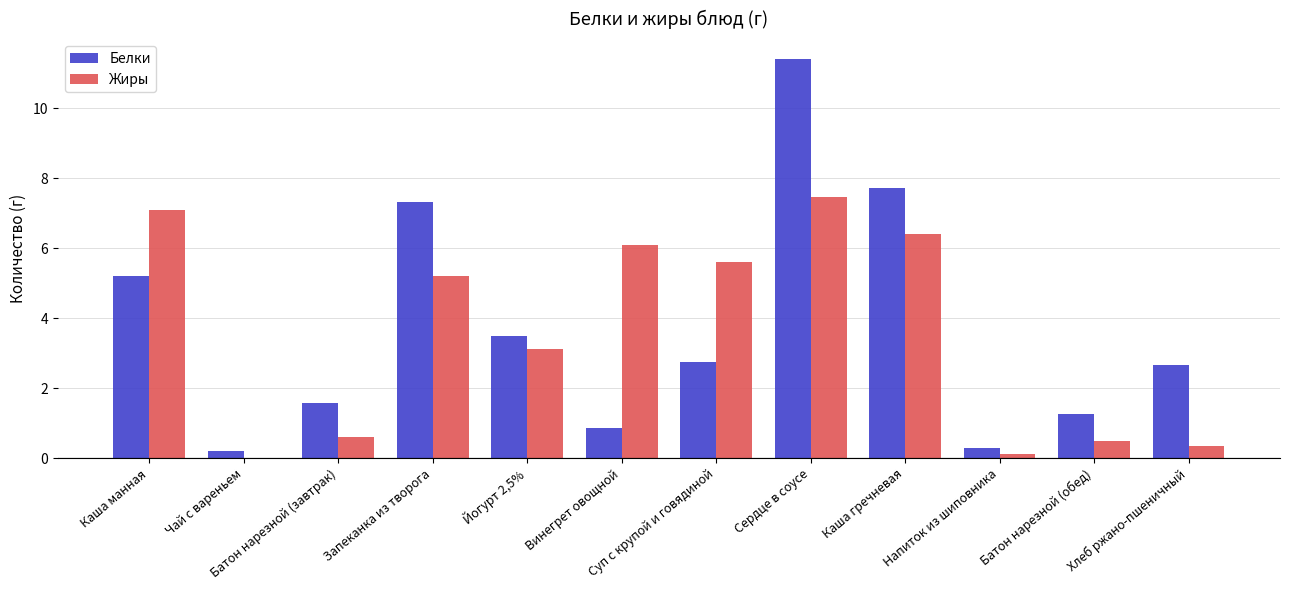

Which label corresponds to the largest value in the chart?

Сердце в соусе